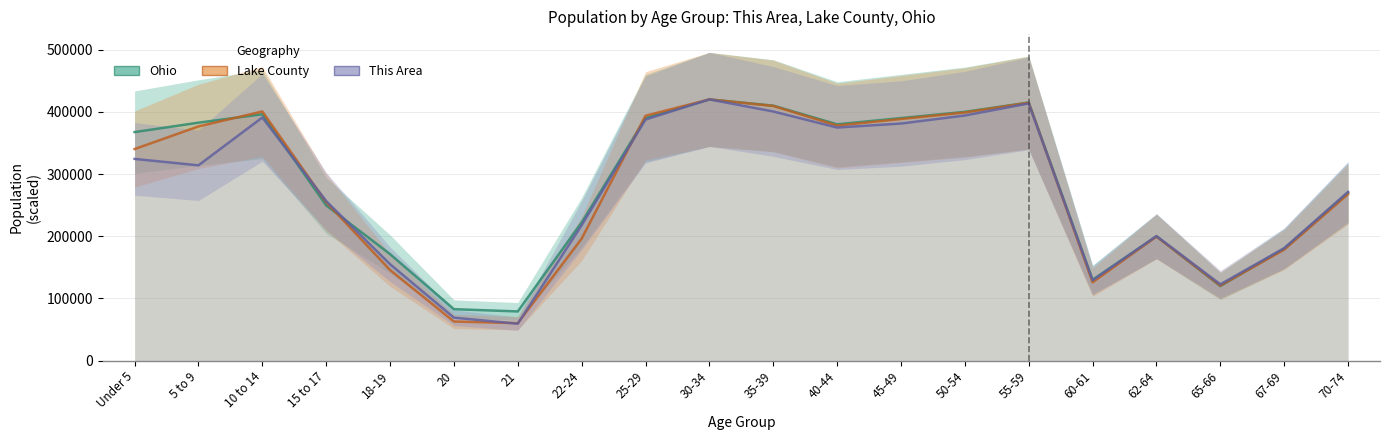

Rank the series at 40-44 from highest to lowest value.

Ohio, Lake County, This Area